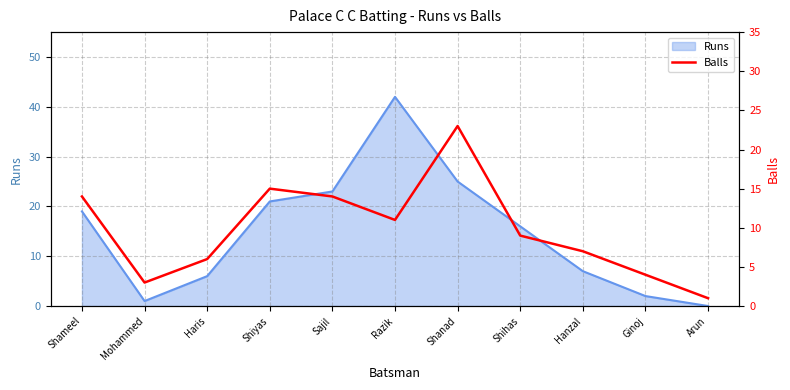

How many values are below 9?

5